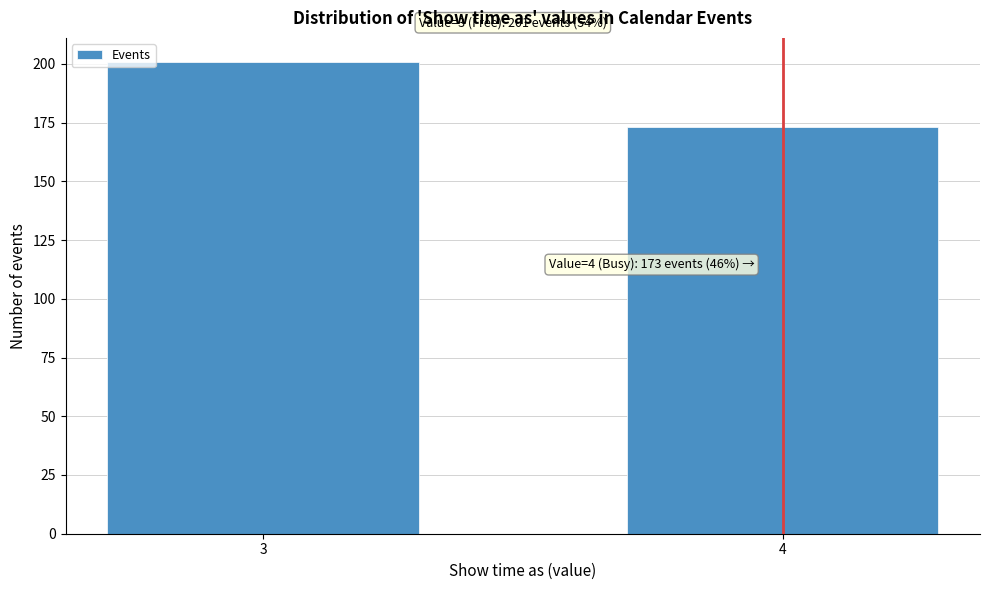

Reading left to right, extract all data points from this chart.

201	173